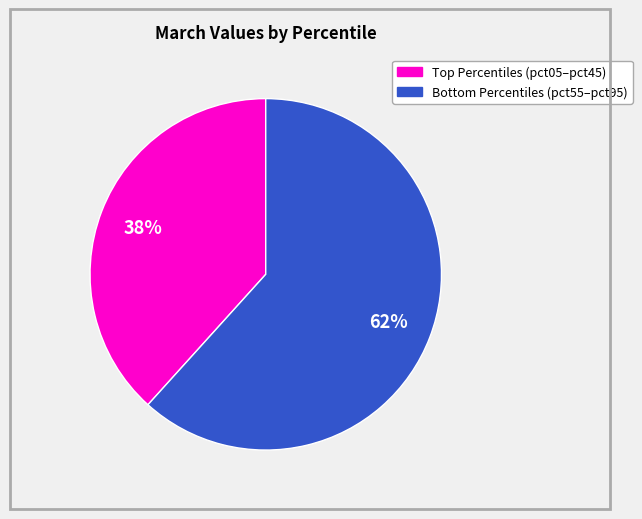

To the nearest percent, what is the average slice percentage?

50%